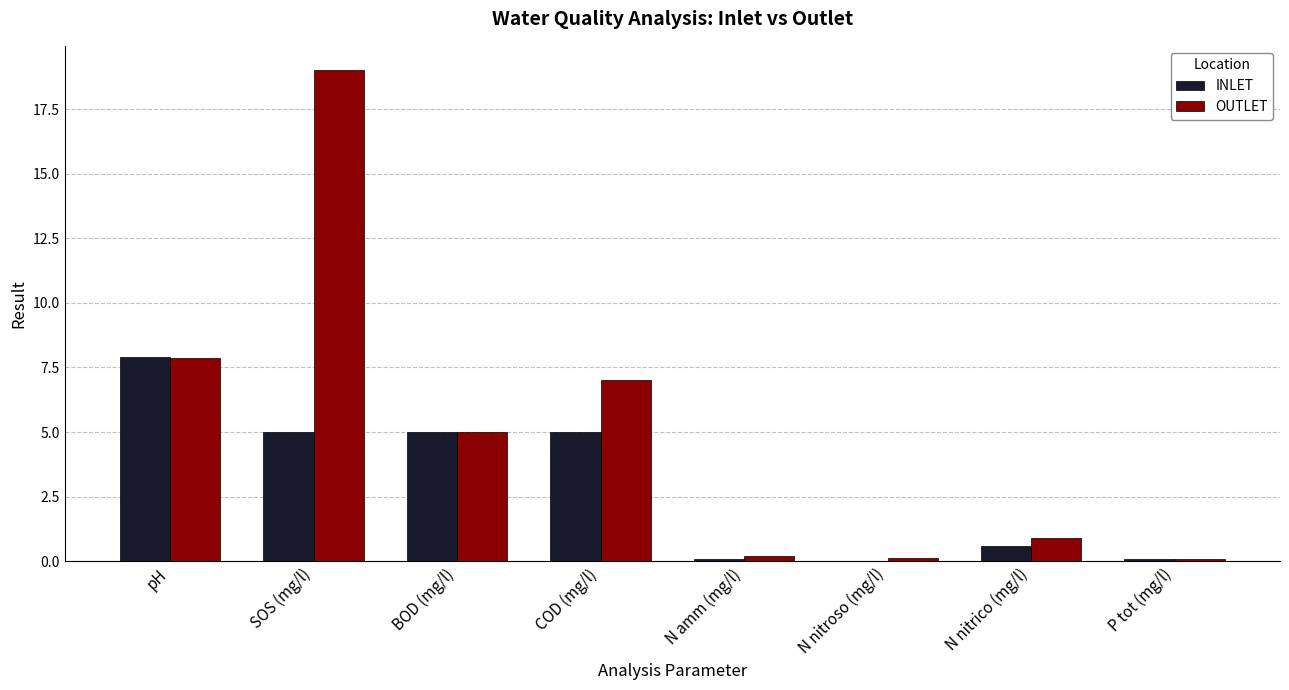

Where does the OUTLET series first go above 5?

pH